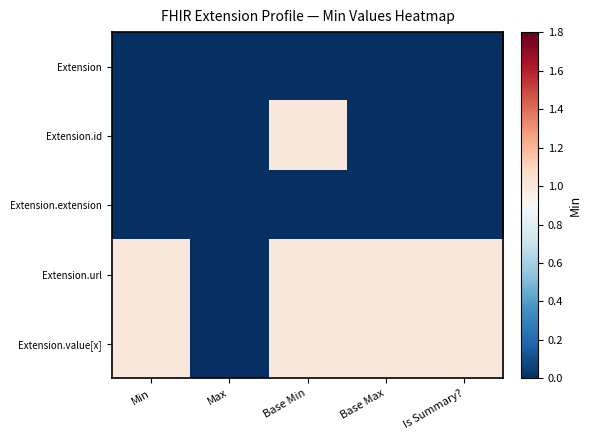

Count the number of categories in the chart.

5